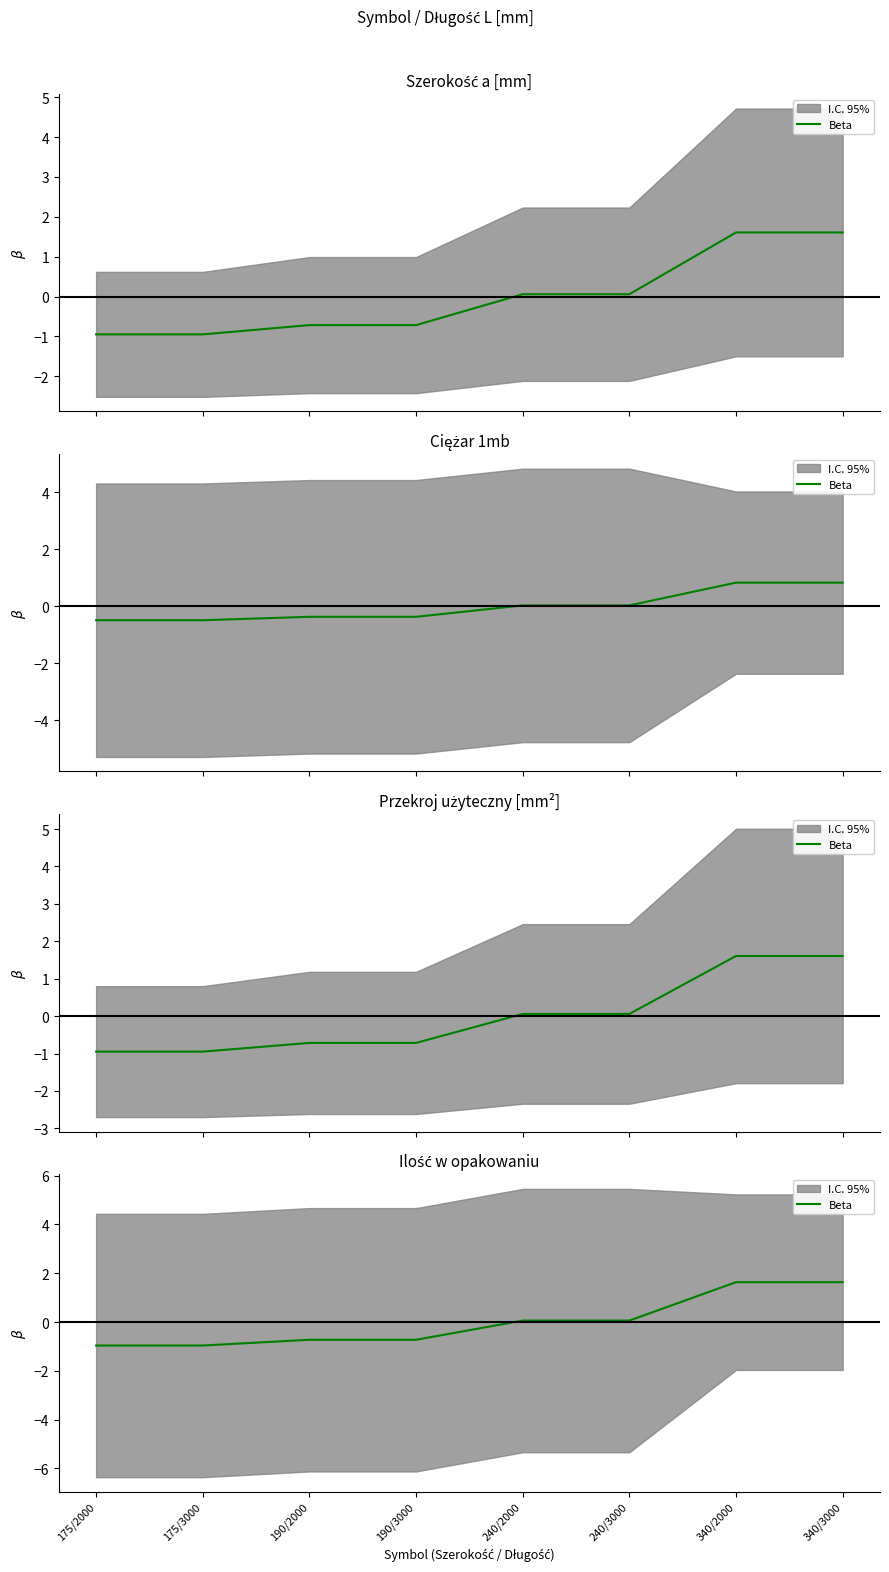

How many positive values are there?

4